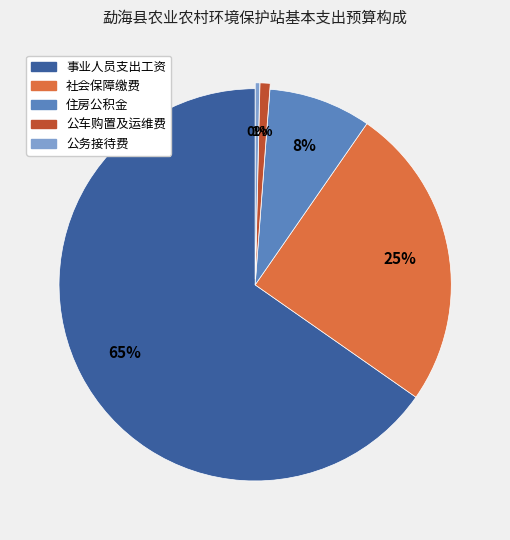

True or false: 社会保障缴费 accounts for 16% of the total.

False